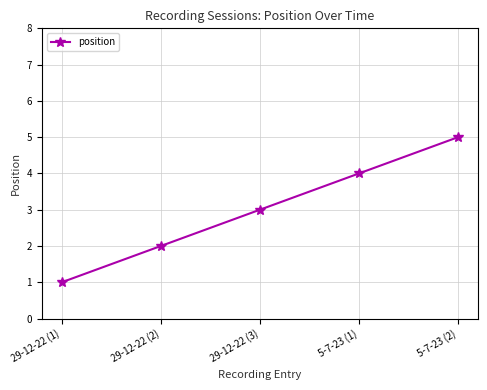

What is the sum of the values at 5-7-23 (1) and 5-7-23 (2)?

9